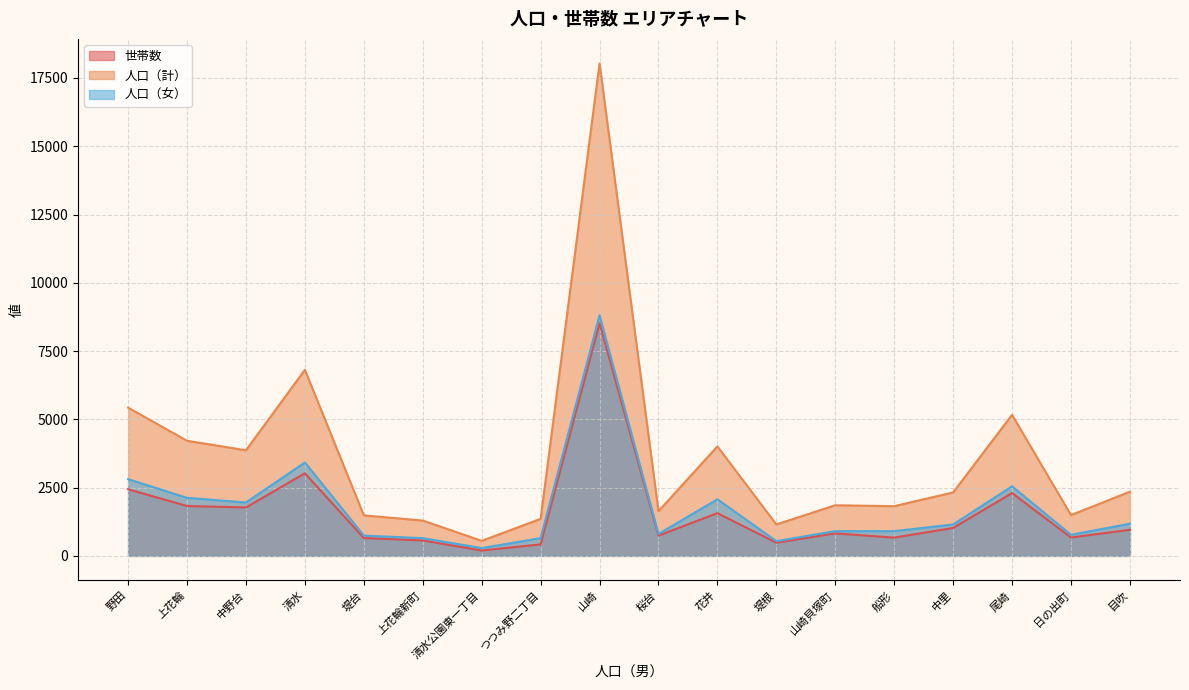

The value of 人口（計） at 桜台 is 1637. True or false?

True